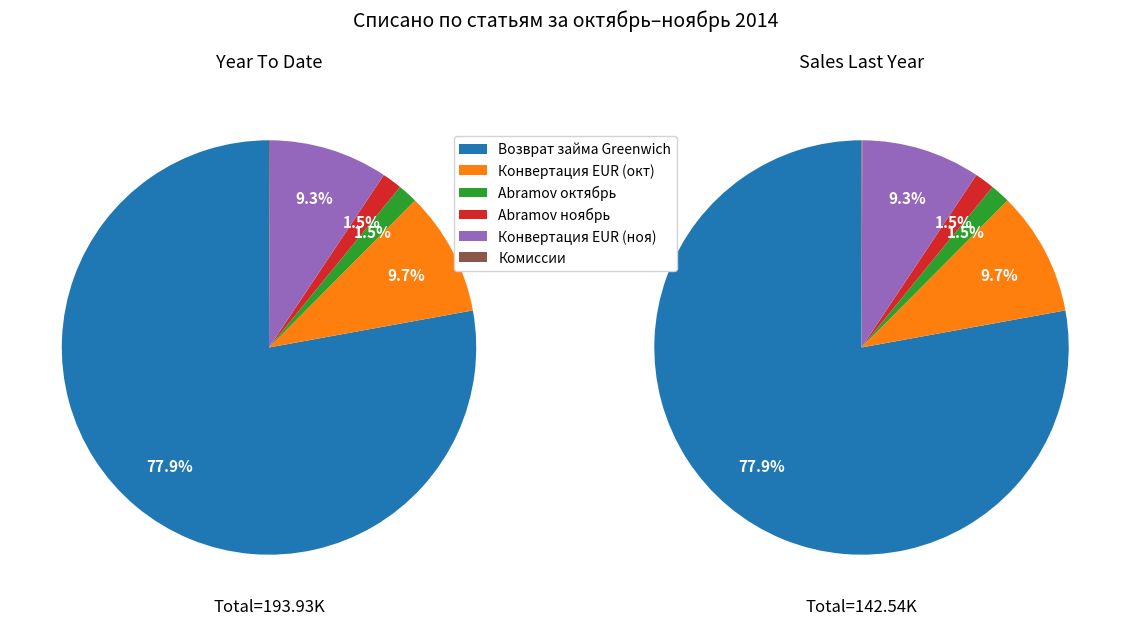

Combined, what portion of the pie is комиссия and Конвертированы в евро 14835,11?

9.8%